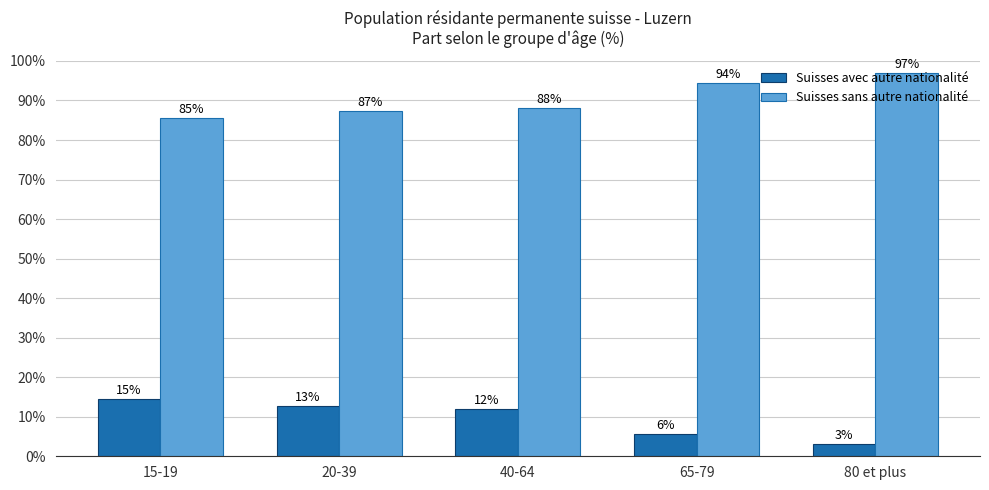

What is the approximate value of Suisses sans autre nationalité at 65-79?

94.5